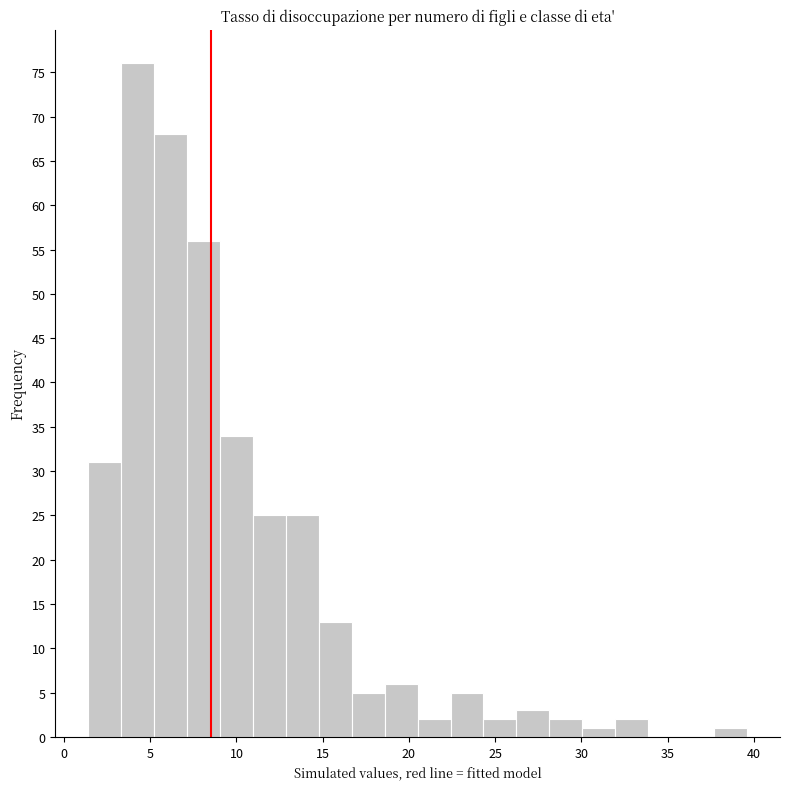

Read against the x-axis, roughly where is the centre of the tallest bar?

4.5